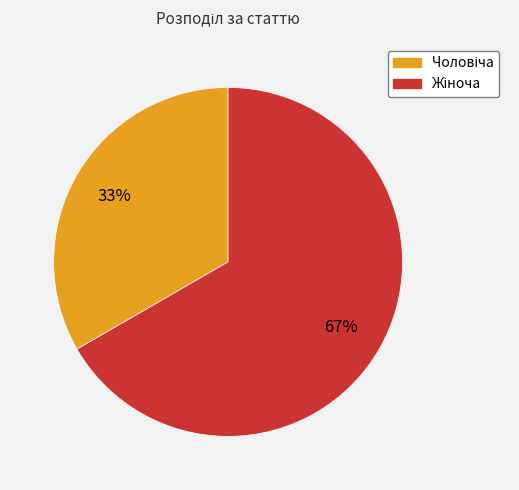

Does any single category account for the majority?

Yes